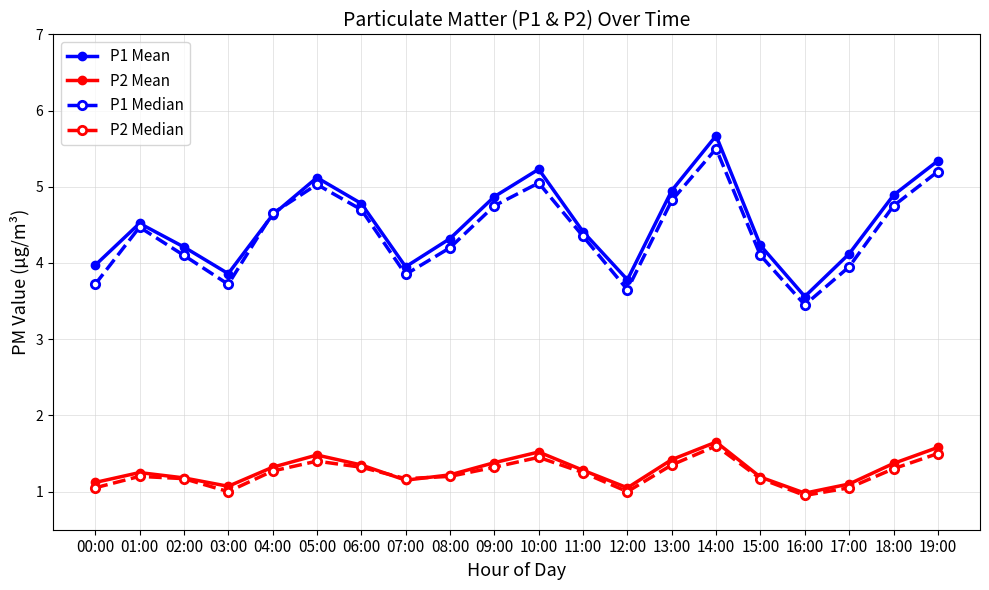

What is the difference between the highest and lowest values at 14:00?

4.1